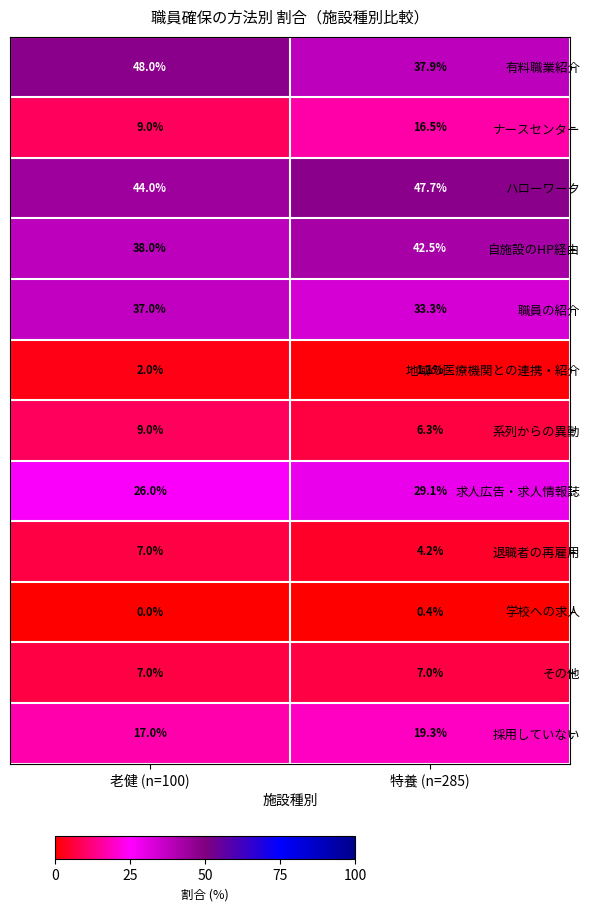

What is the spread (max minus min) of values at 特養 (n=285)?

47.3